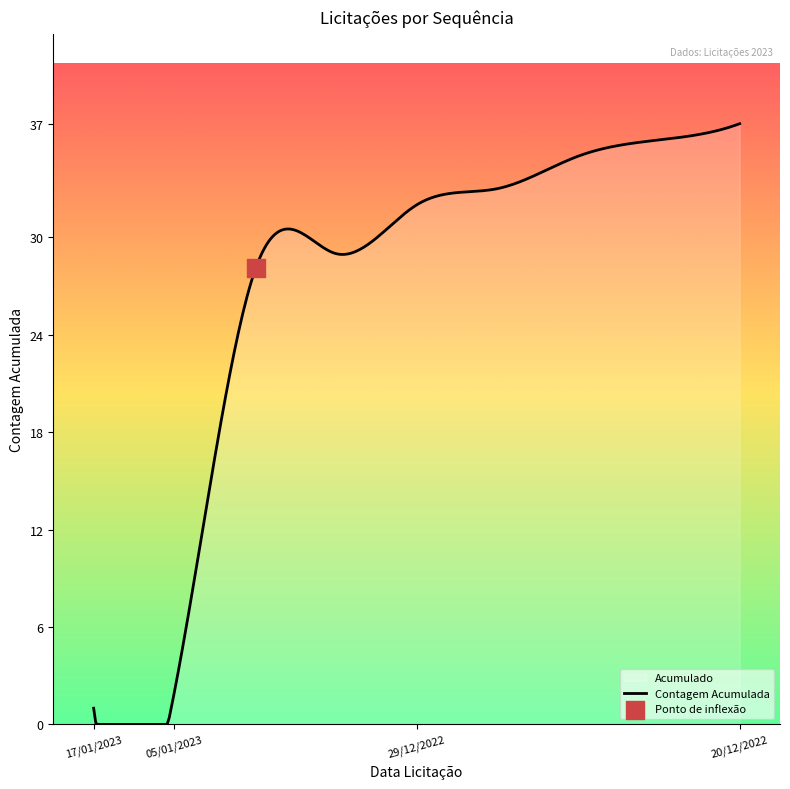

What is the difference between the maximum and minimum values?

37.0